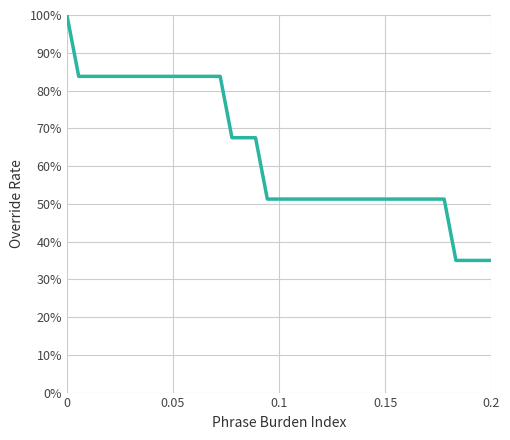

Does the chart have visible grid lines?

Yes